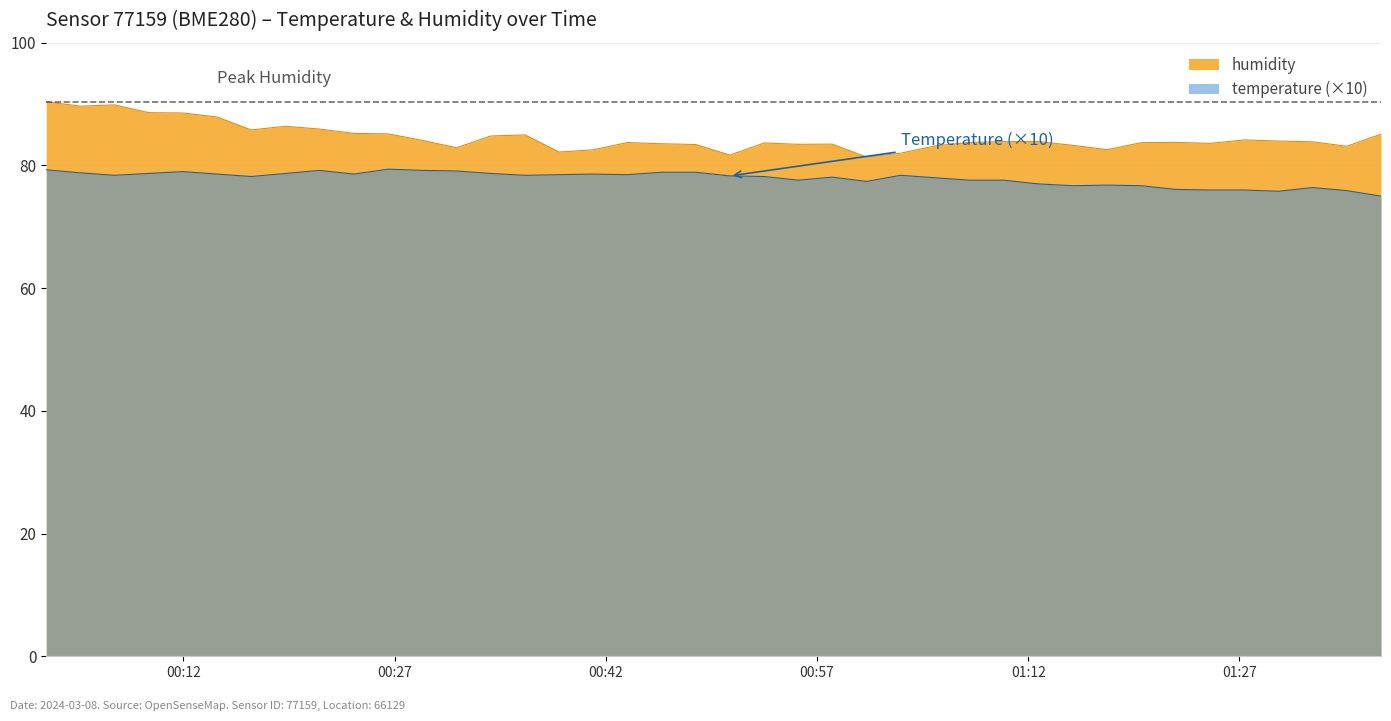

True or false: humidity has more than 1 points higher than both neighbors.

True